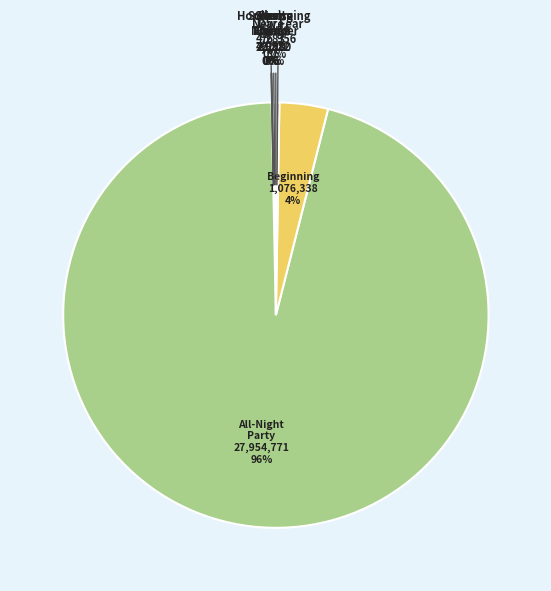

To the nearest percent, what is the average slice percentage?

11%